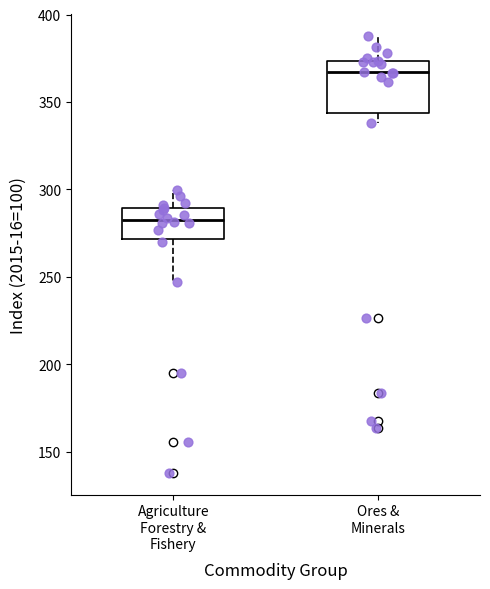

Which box is the tallest, from its lower edge to its upper edge?

Ores & Minerals